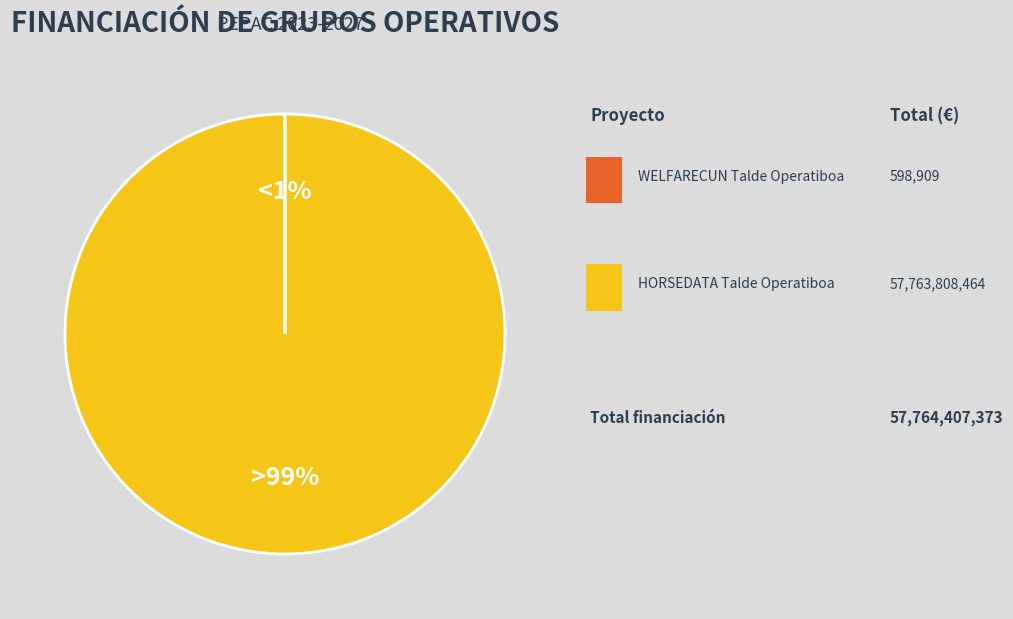

Count the number of slices in the pie.

2